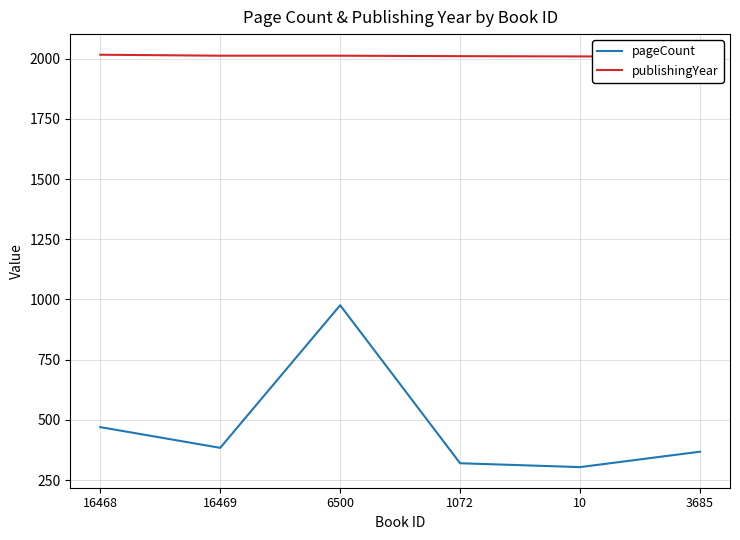

At which category is the sum across all series the highest?

6500